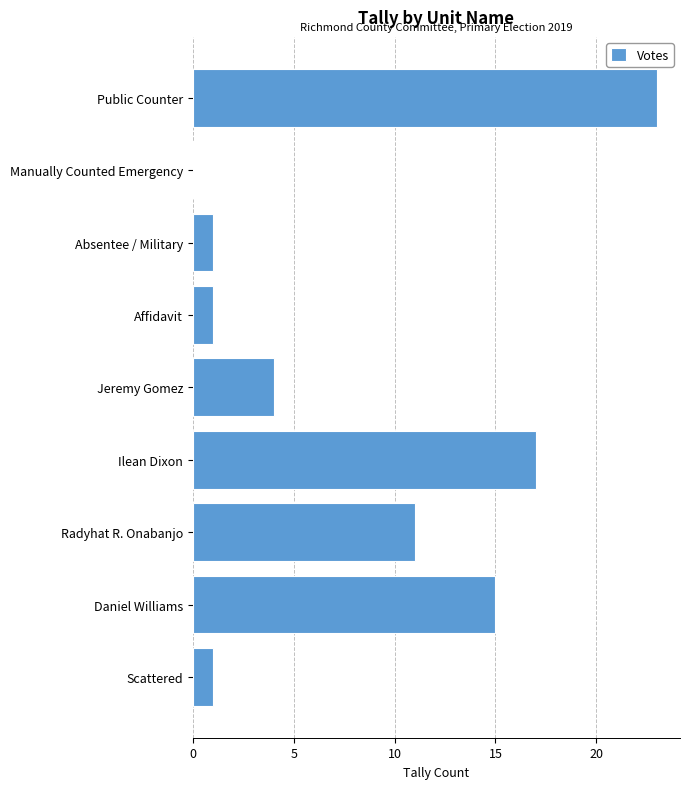

Are the bars grouped side by side (vs. stacked)?

No